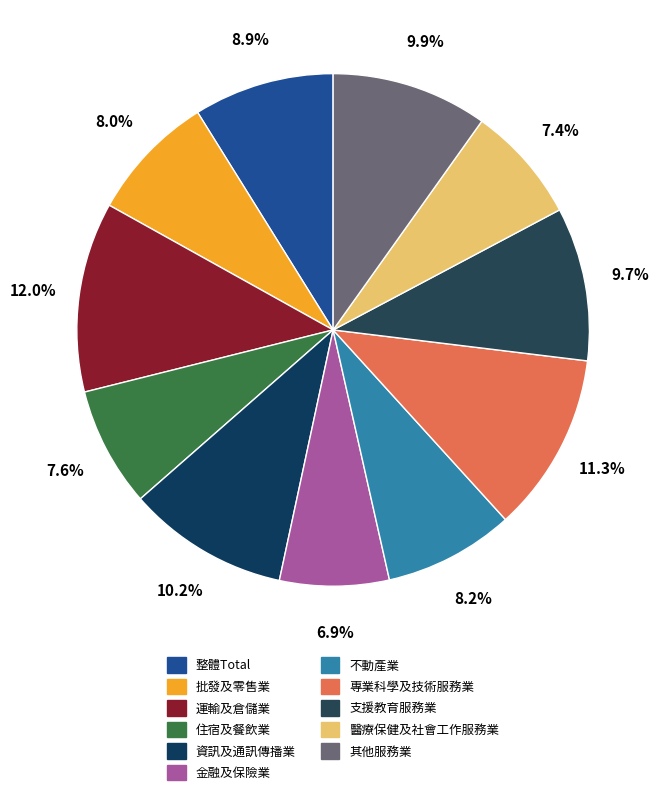

How many slices are in this pie chart?

11